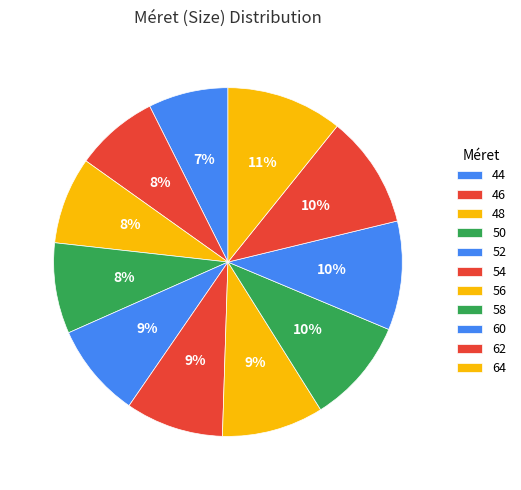

To the nearest percent, what is the average slice percentage?

9%